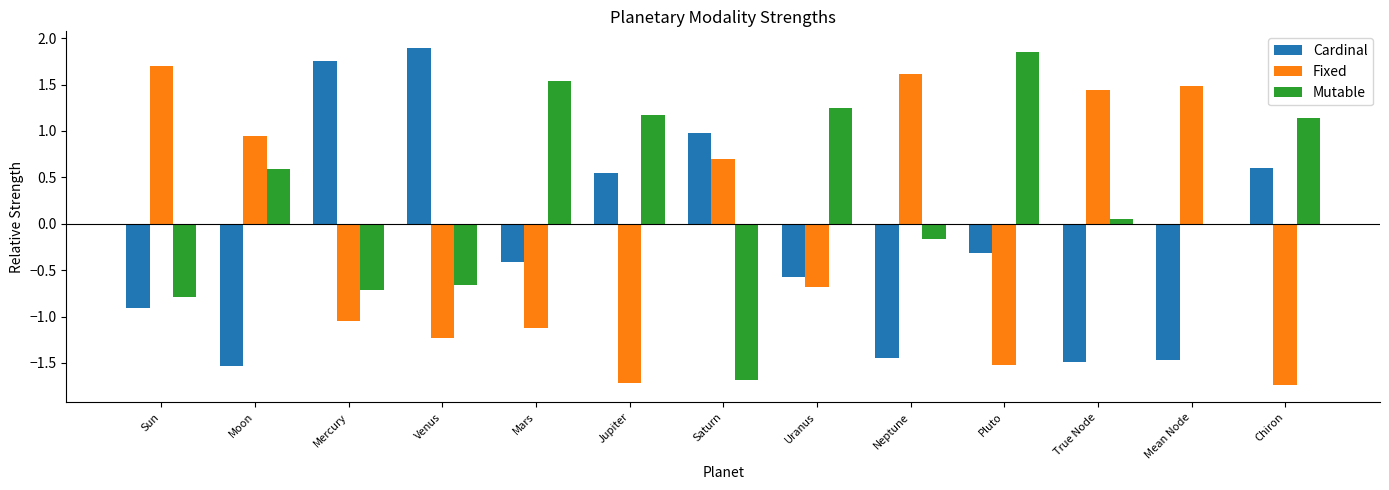

Which series has the largest total across all categories?

Mutable